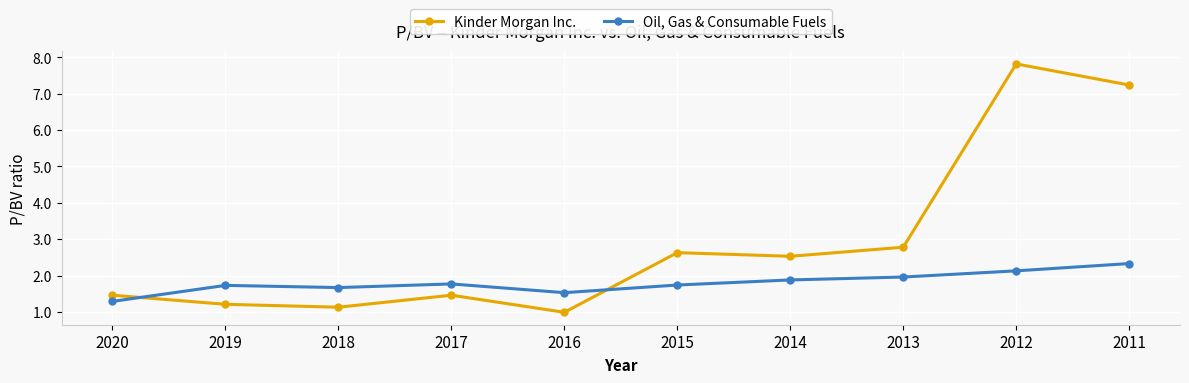

What is the value of the Oil, Gas & Consumable Fuels point at the 1st from the left?

1.3